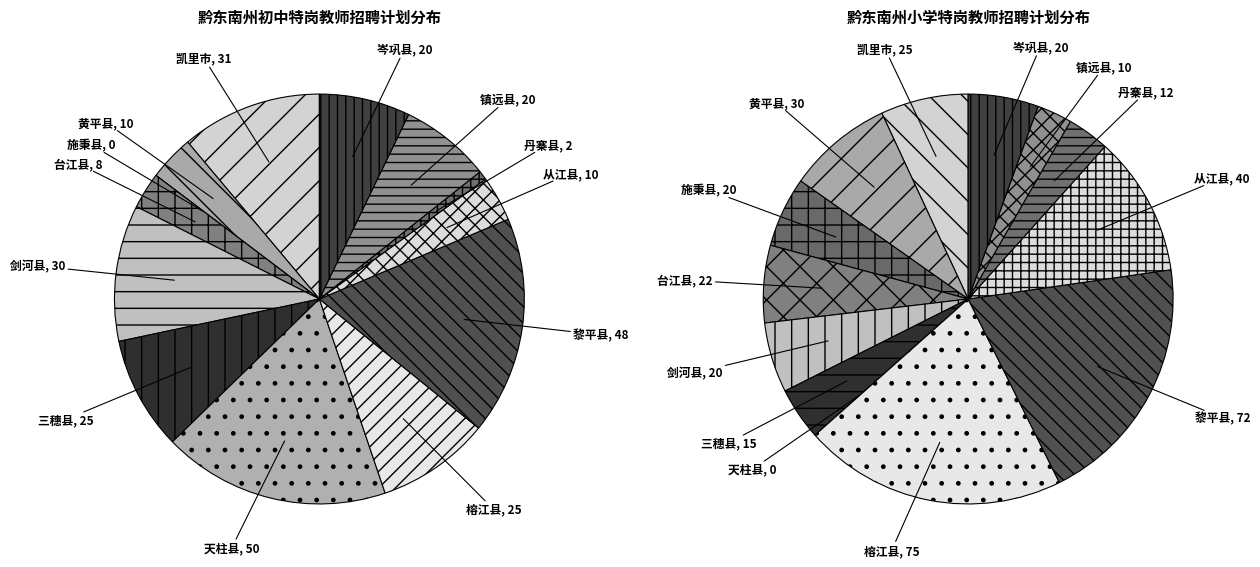

To the nearest percent, what is the combined percentage of 从江县 and 天柱县?

22%